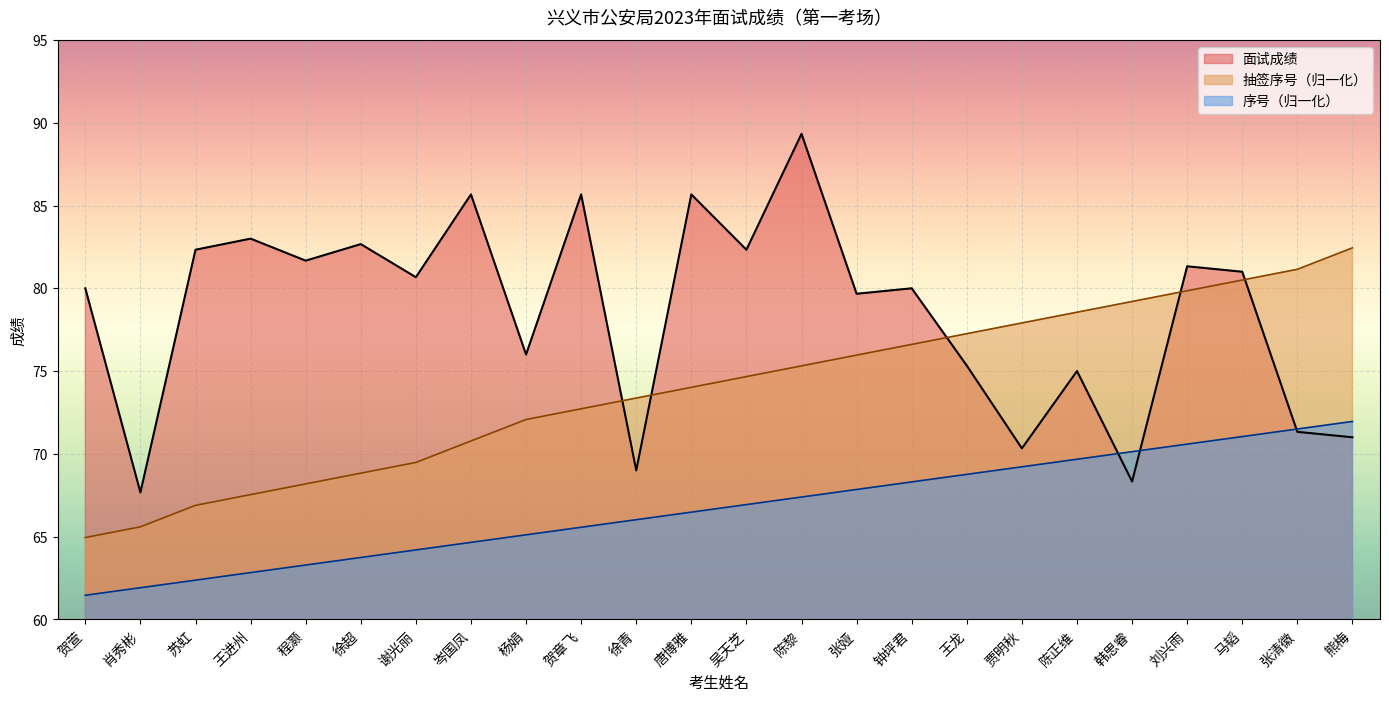

How many intersections are there between 面试成绩 and 序号?

3